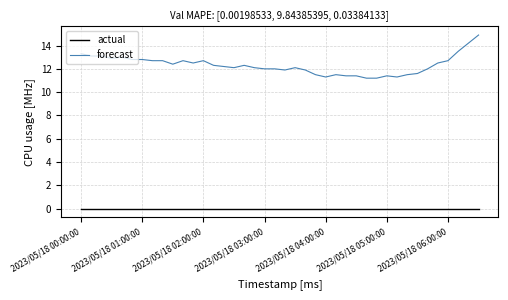

What is the maximum value shown in the chart?

14.9